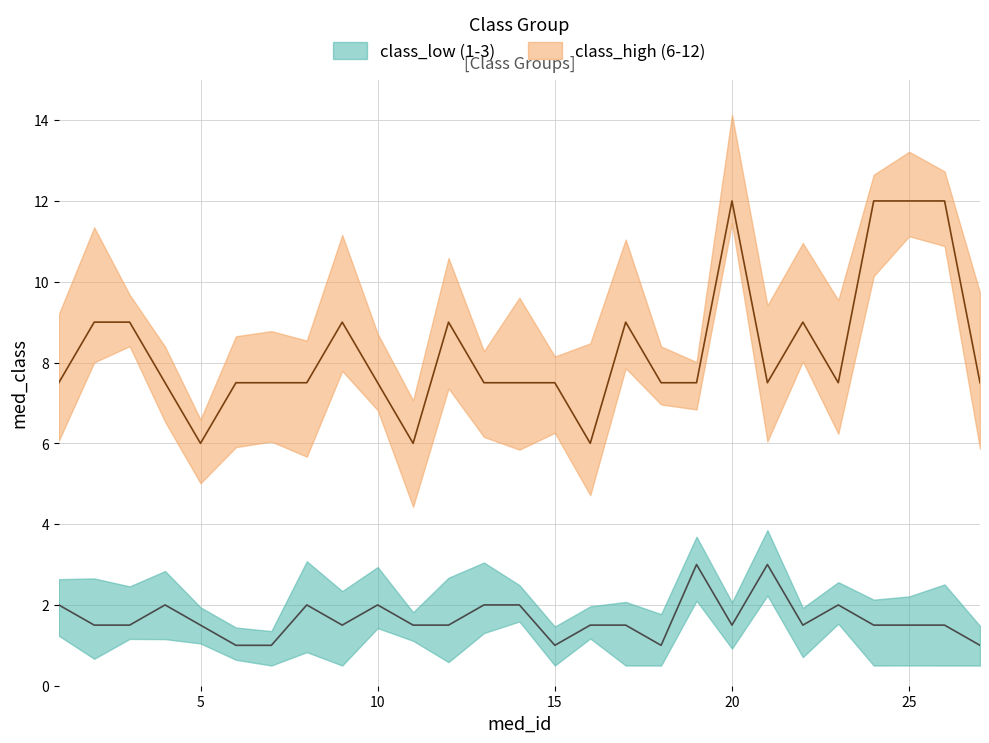

Is it true that med_class_3 equals 5 at 15?

False